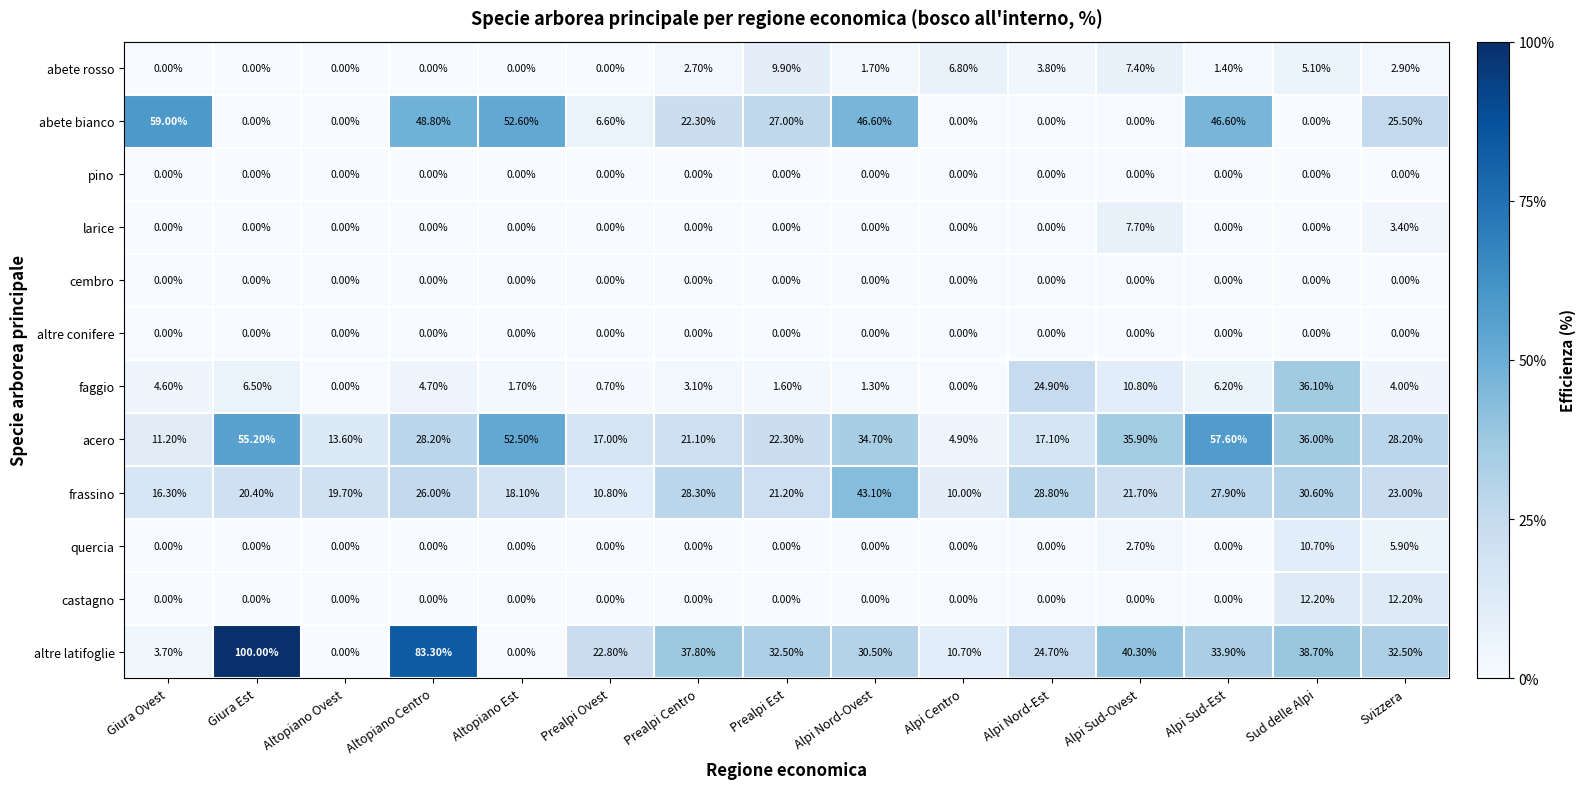

At which label is abete rosso closest to 4?

Alpi Nord-Est